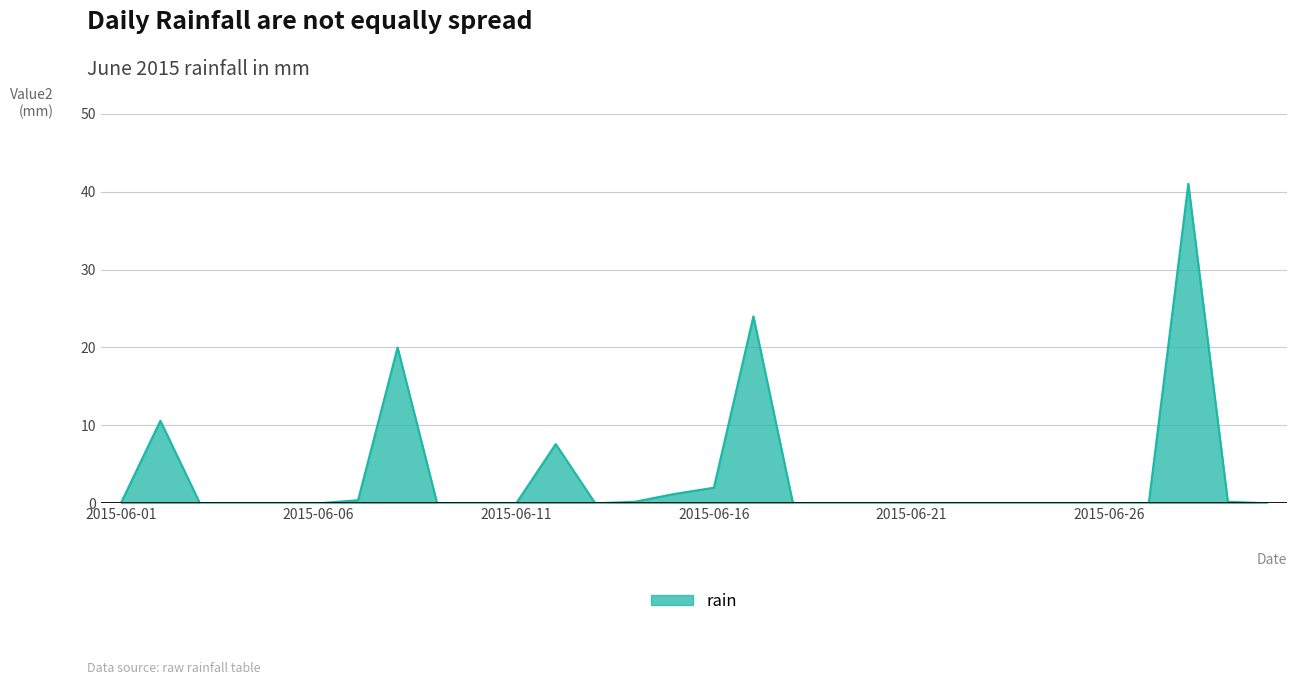

What is the greatest value displayed?

41.0